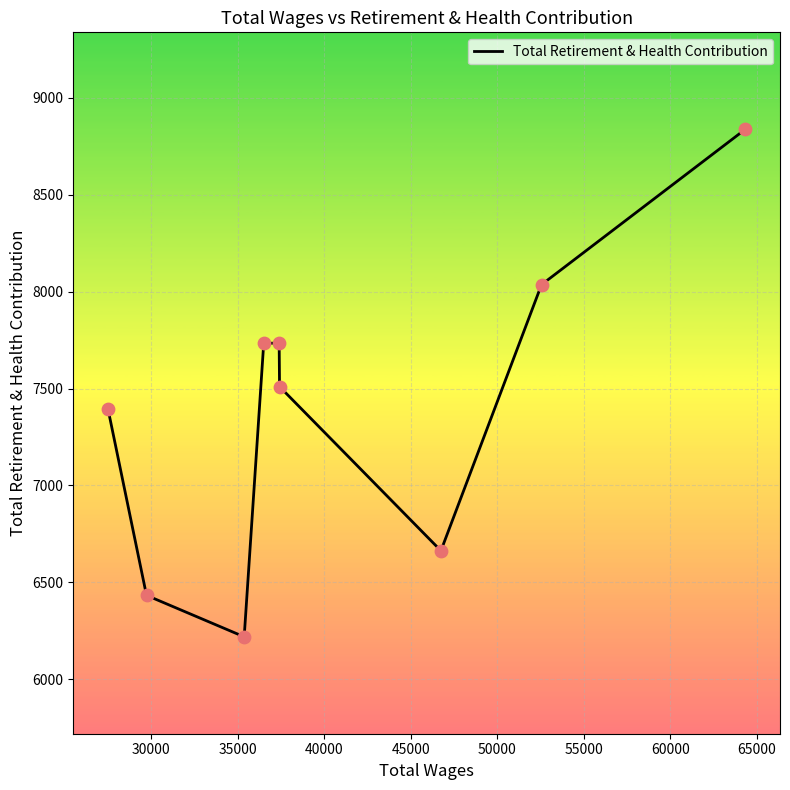

What is the minimum value shown in the chart?

6219